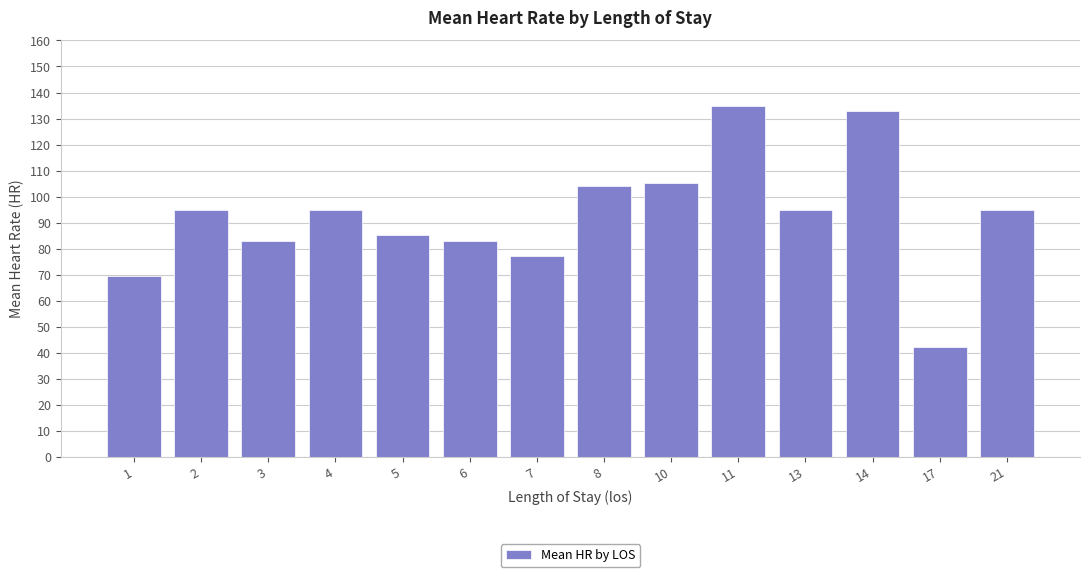

How many data points does each series have?

14